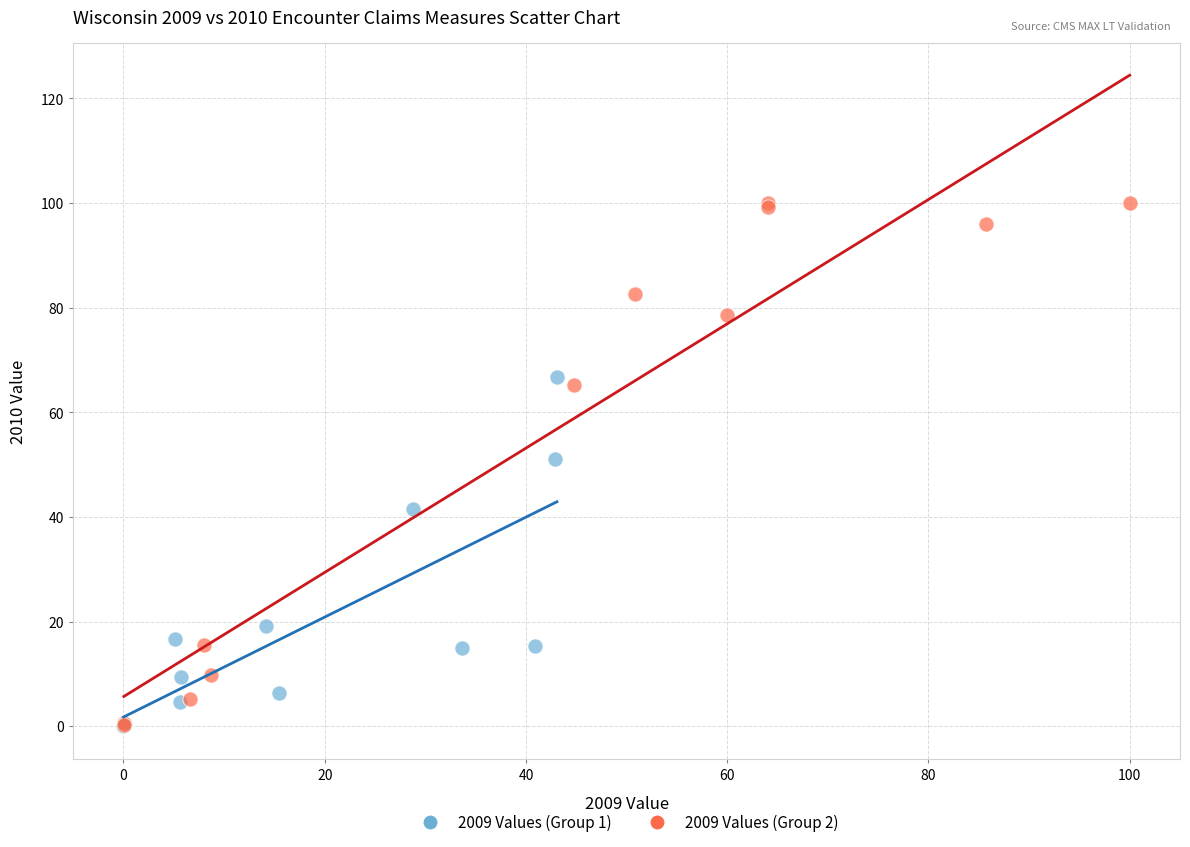

Which series contains the highest Y value?

2009 Values (Group 2)